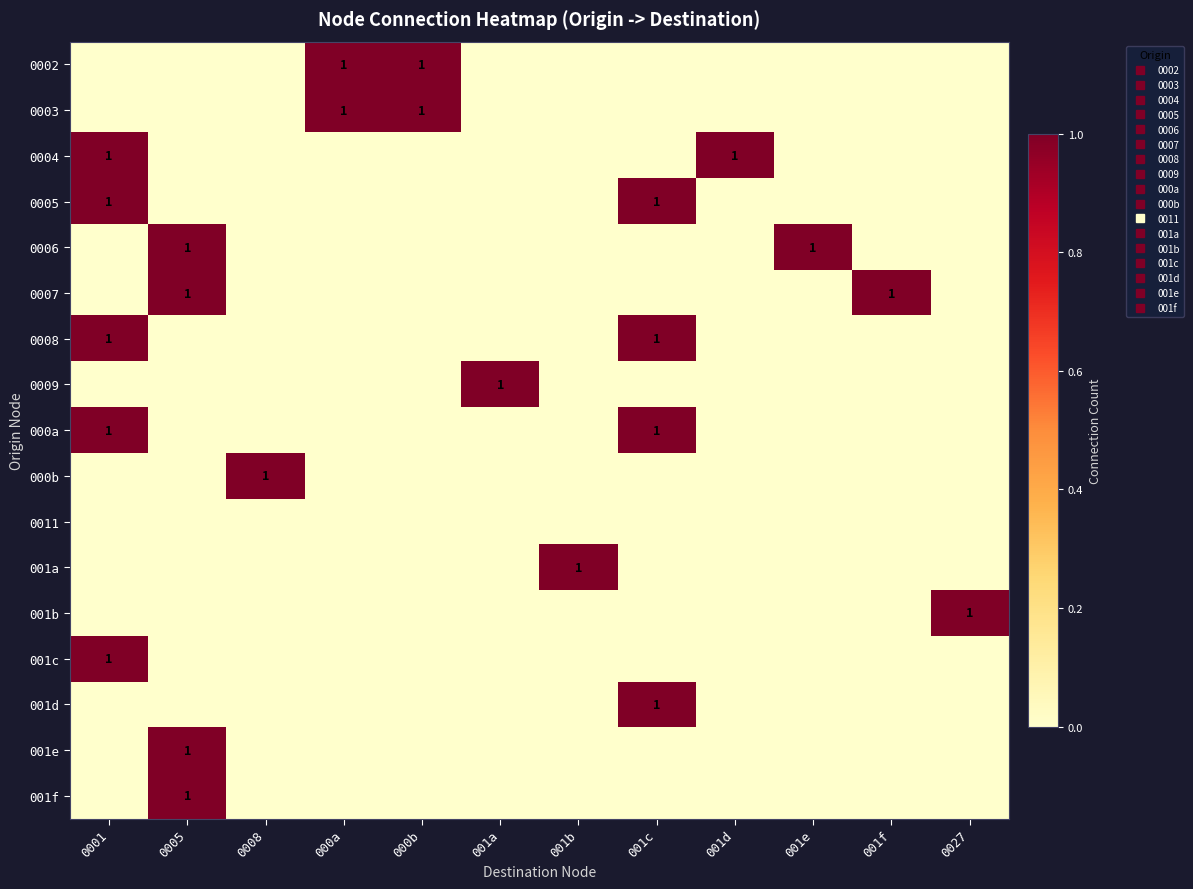

At which category does the chart reach its peak across all series?

000a